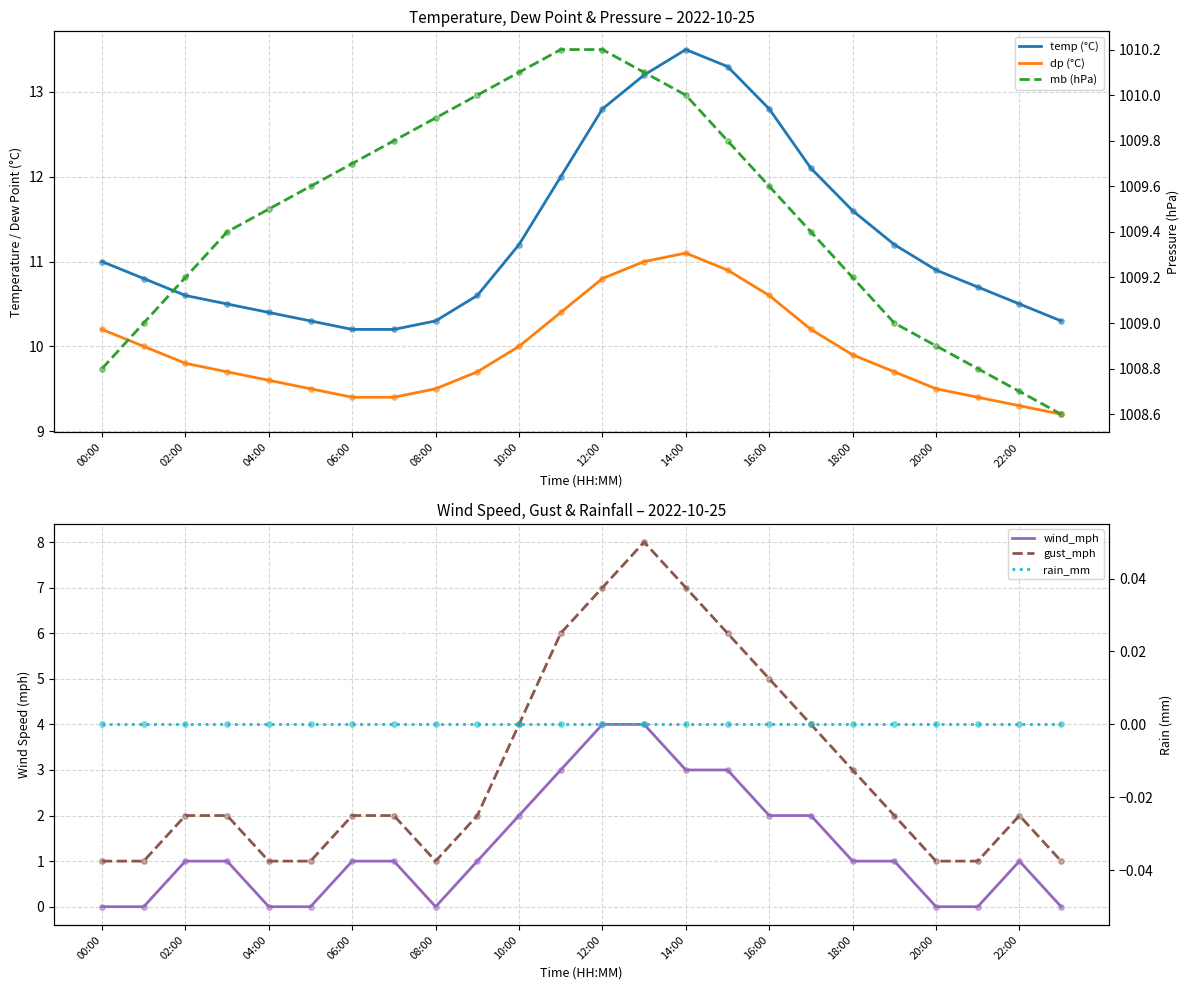

Which series has the largest Y range (max minus min)?

gust_mph